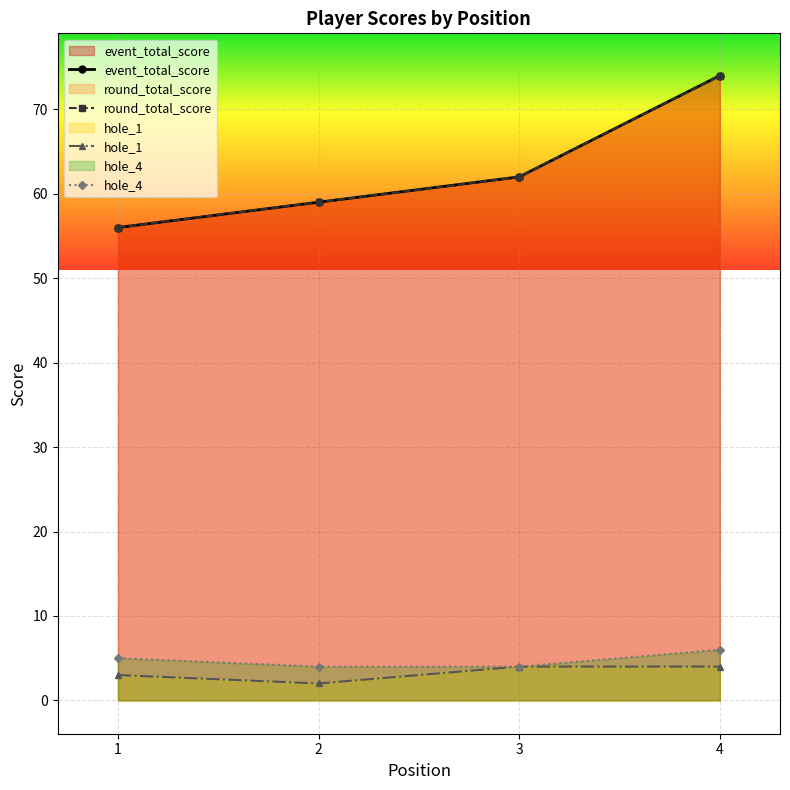

What is the value of the event_total_score point at the 4th from the left?

74